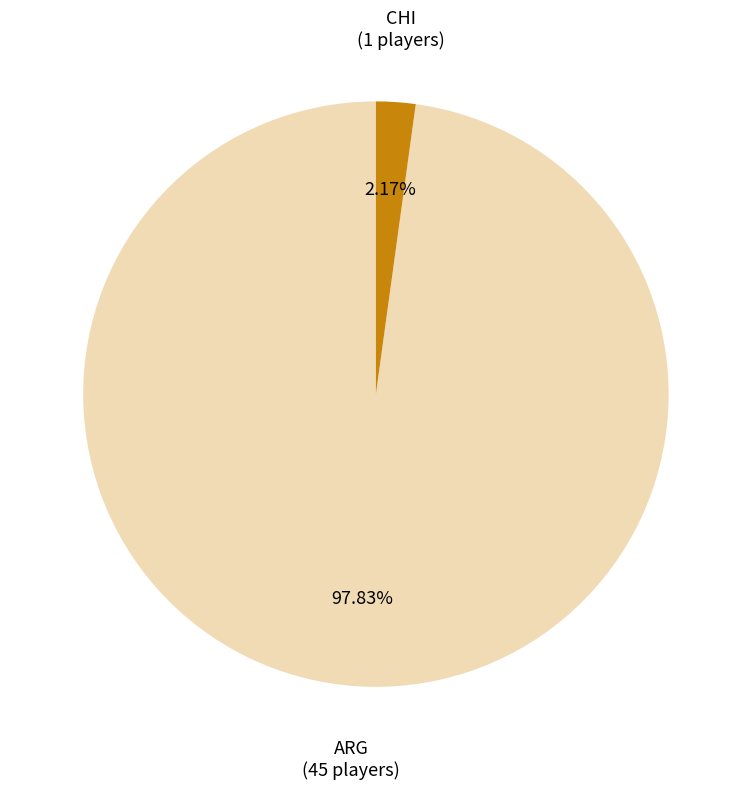

To the nearest percent, what portion does ARG represent?

98%